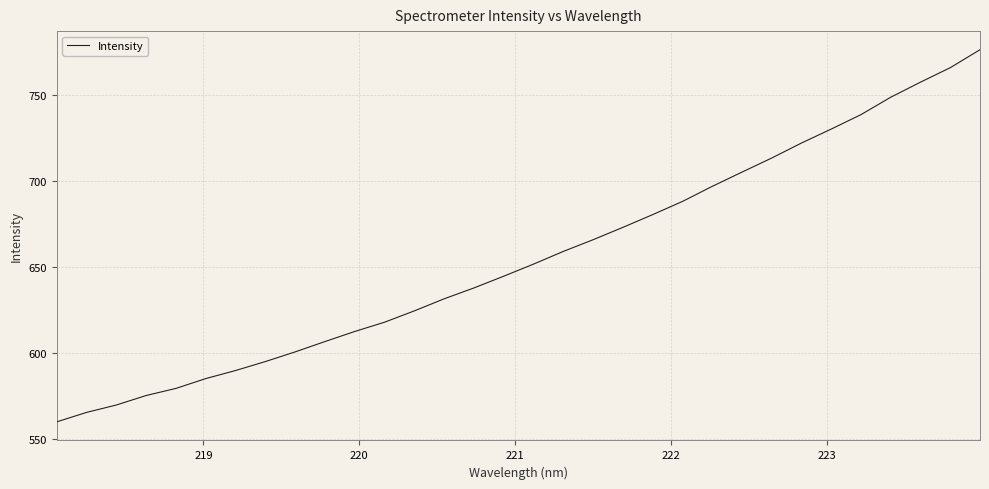

Does the chart display data point markers on the line(s)?

No